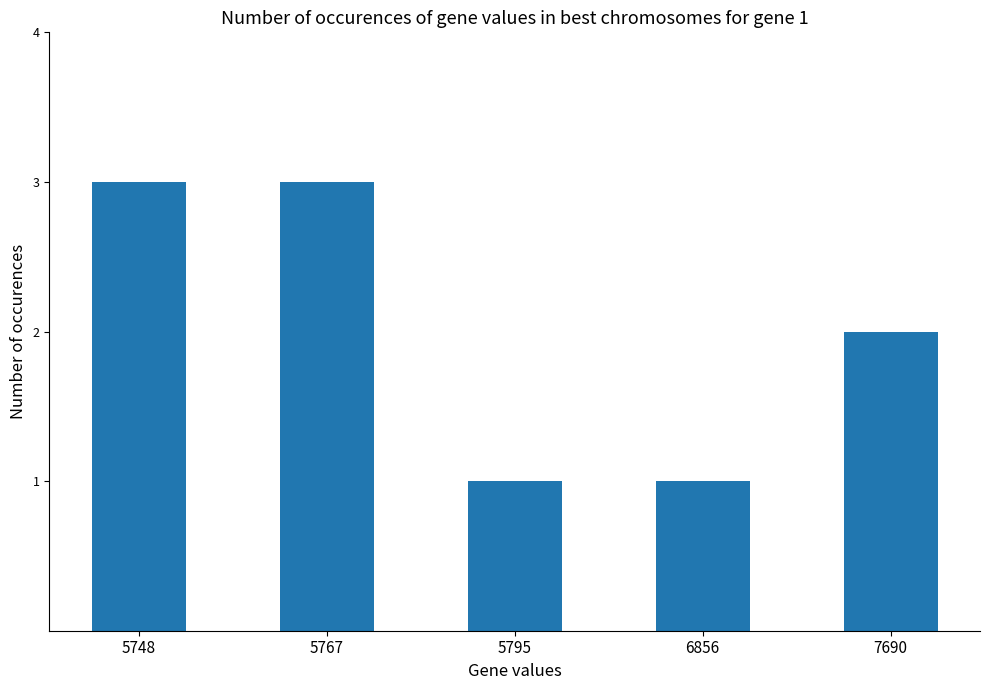

Reading left to right, transcribe all the data shown in this chart.

5748=3	5767=3	5795=1	6856=1	7690=2